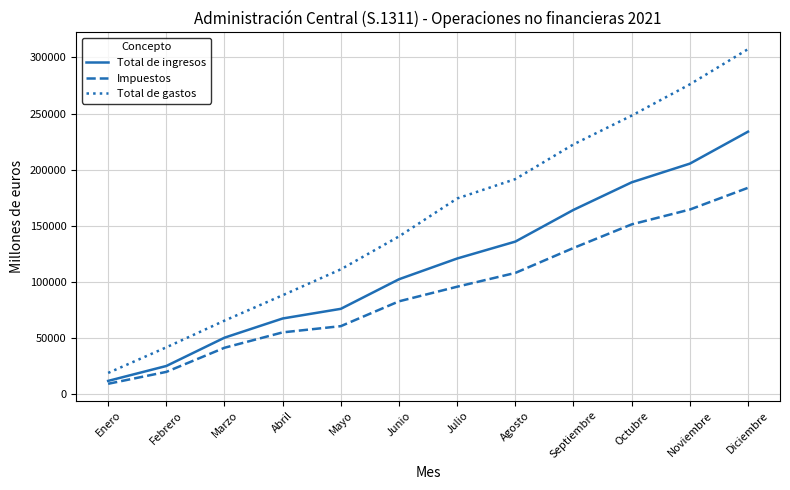

What is the sum of the Impuestos values at Abril and Enero?

64168